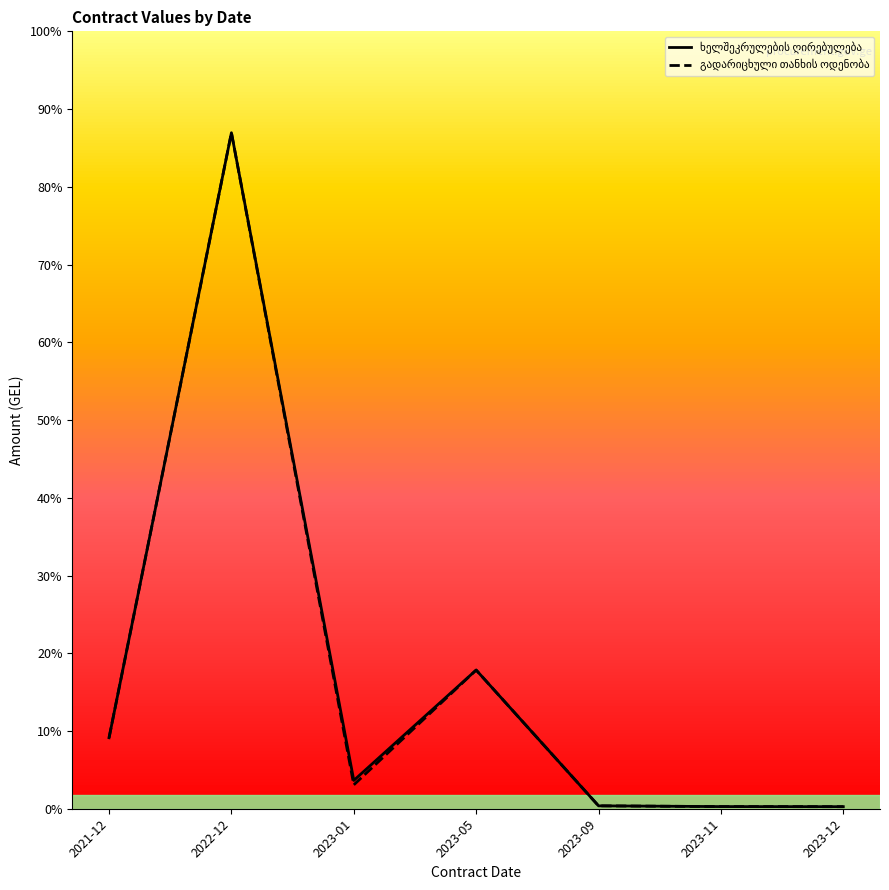

Is the value of ხელშეკრულების ღირებულება (line) at 2022-12 greater than the value of გადარიცხული თანხის ოდენობა (line) at 2022-12?

No